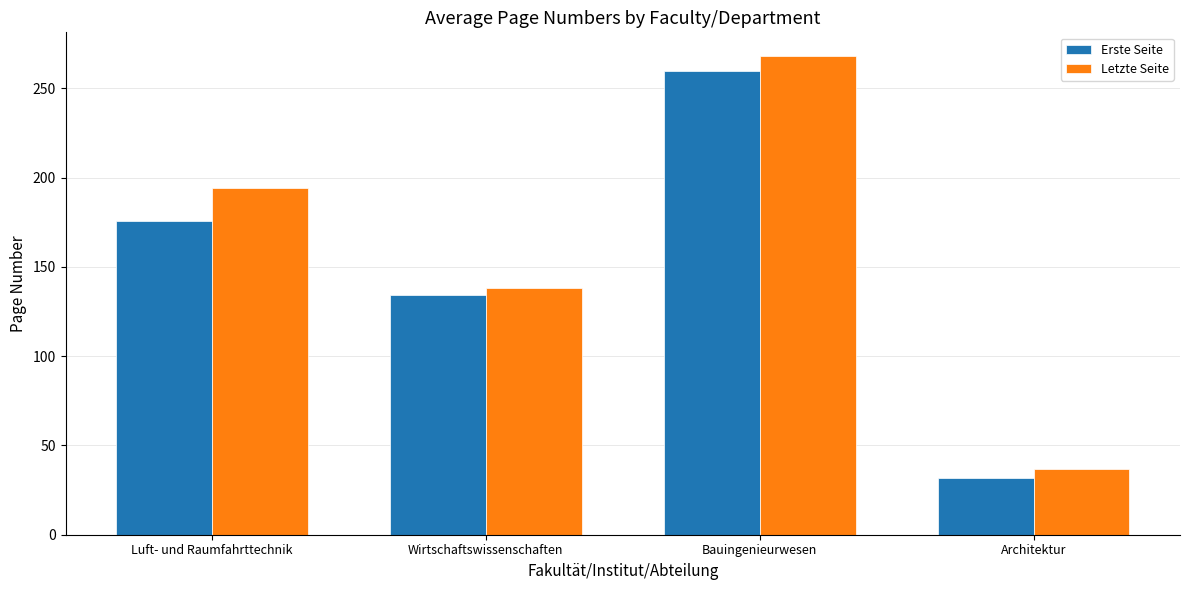

Is it true that Erste Seite equals 55 at Architektur?

False